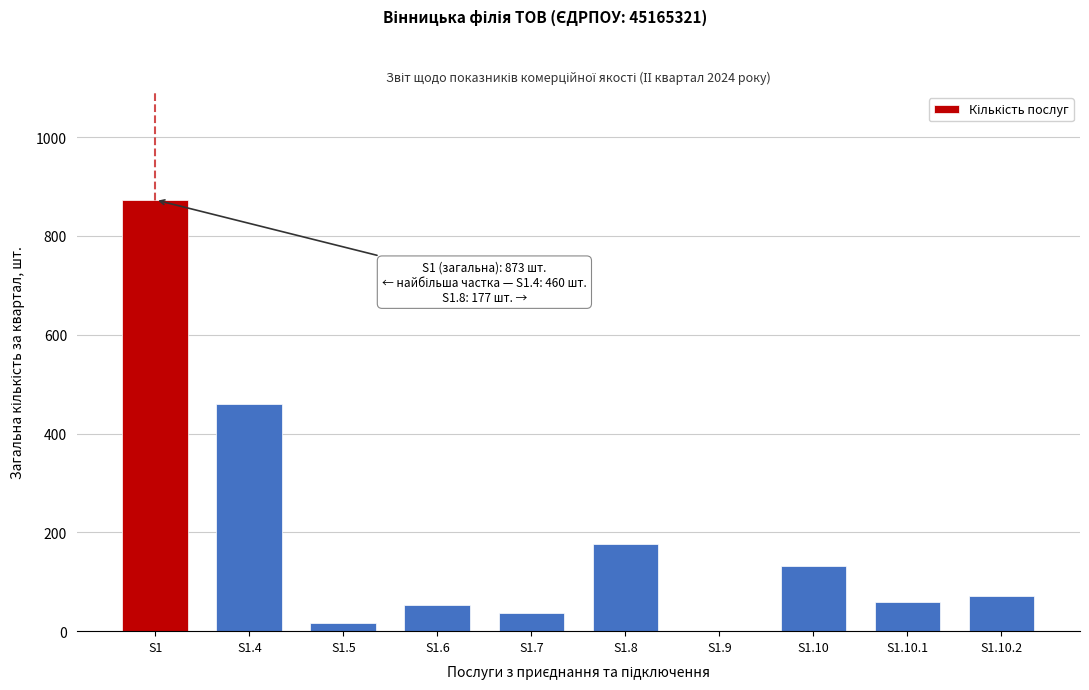

Reading left to right, transcribe all the data shown in this chart.

S1=873	S1.4=460	S1.5=17	S1.6=52	S1.7=36	S1.8=177	S1.9=0	S1.10=131	S1.10.1=60	S1.10.2=71